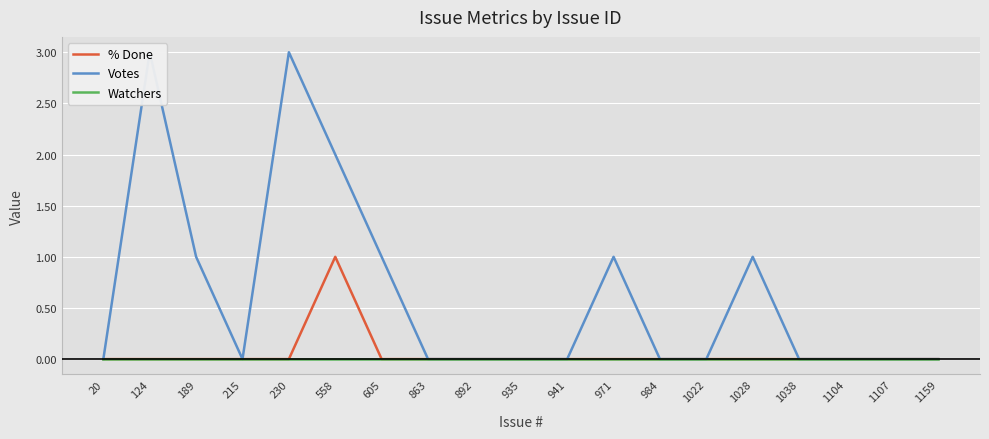

True or false: Watchers and % Done cross at least once.

False